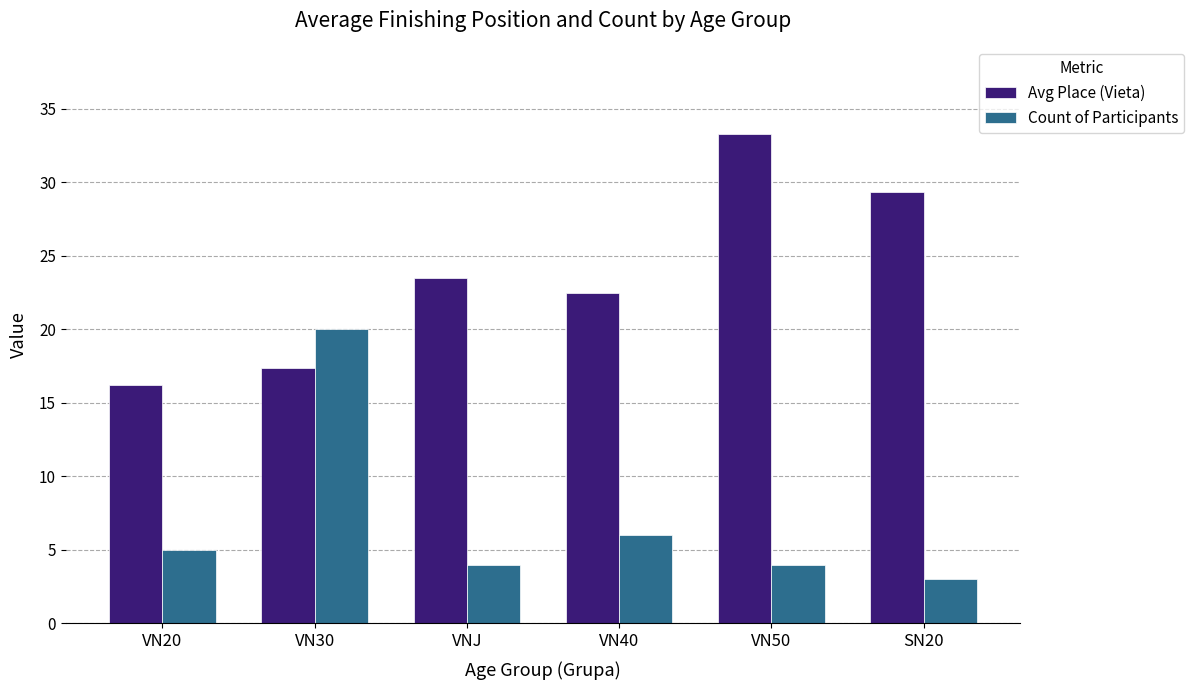

Is the value of Count of Participants at VN20 greater than the value of Avg Place (Vieta) at VN50?

No